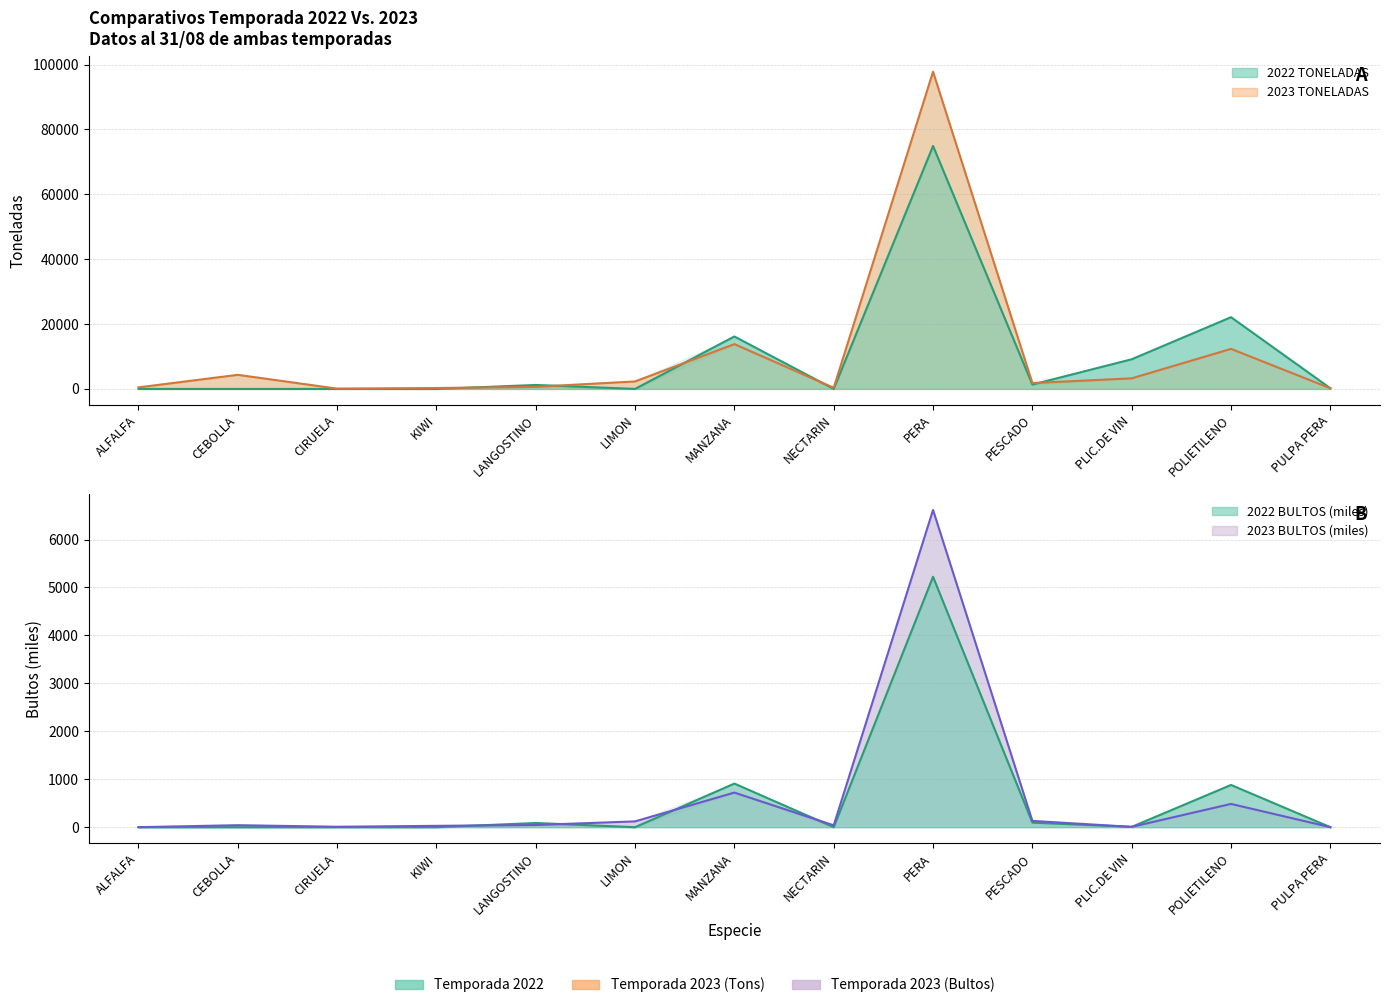

How many lines are shown in the chart?

4